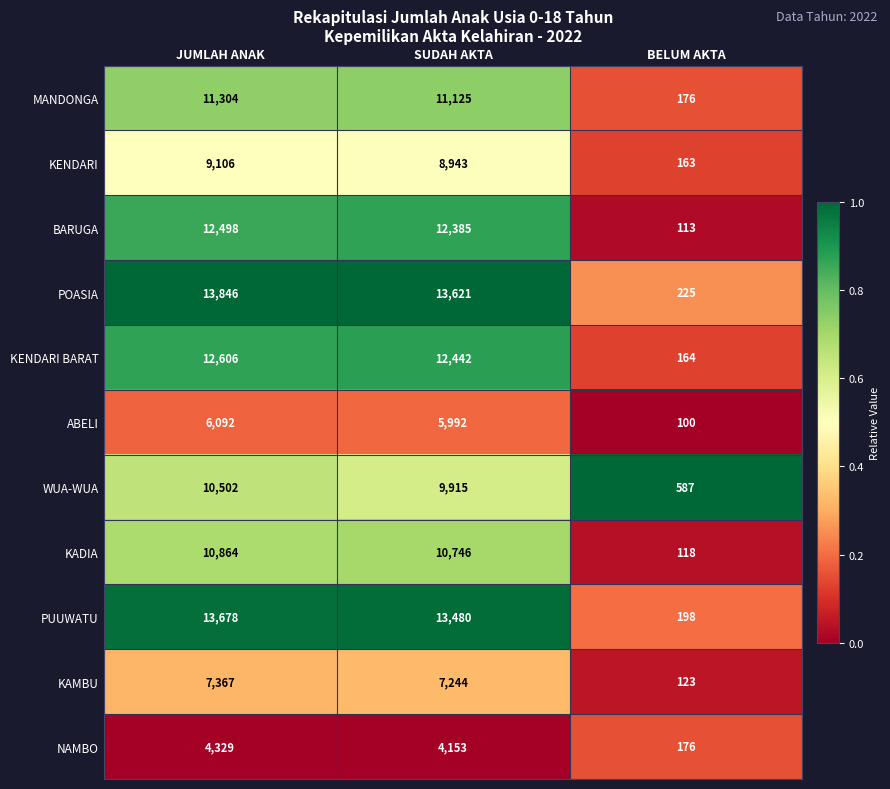

The ABELI series shows 100 at BELUM AKTA. True or false?

True